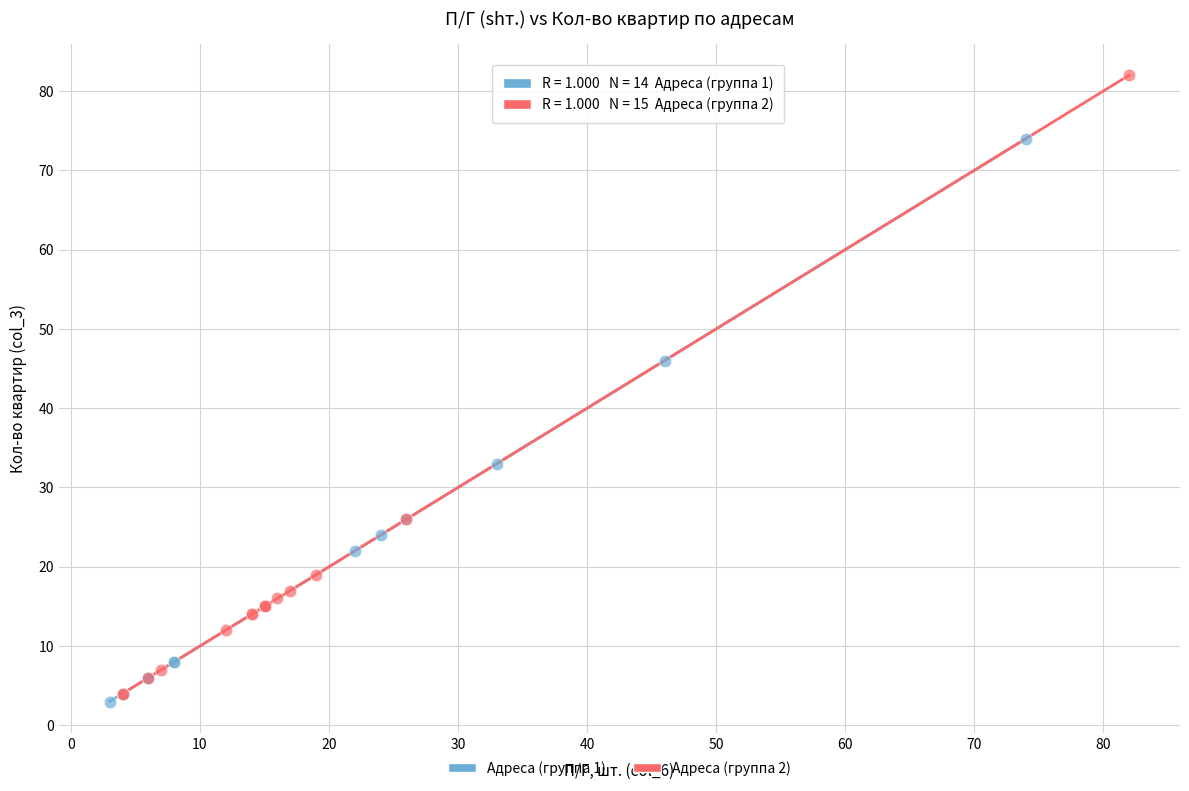

Which series contains the highest Y value?

Адреса (группа 2)